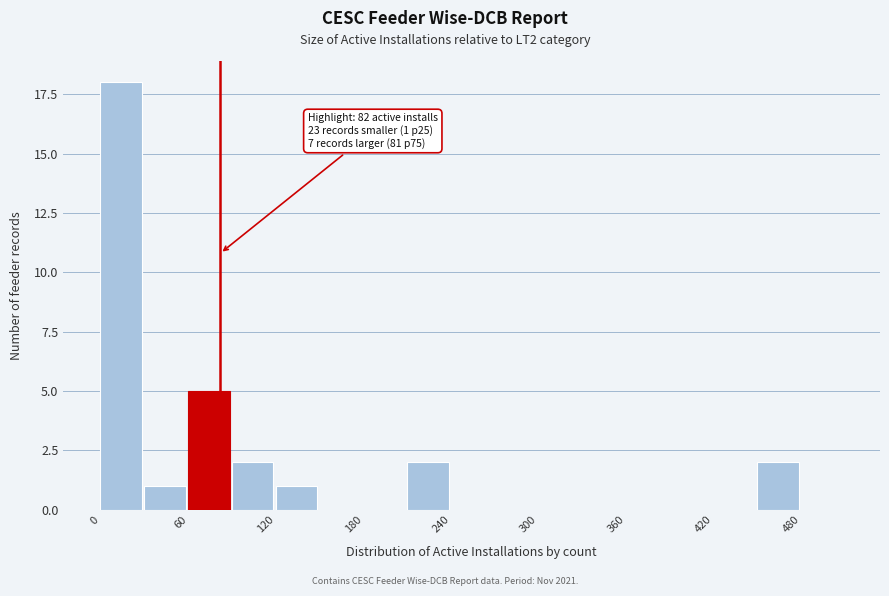

Read against the x-axis, roughly where is the centre of the tallest bar?

10